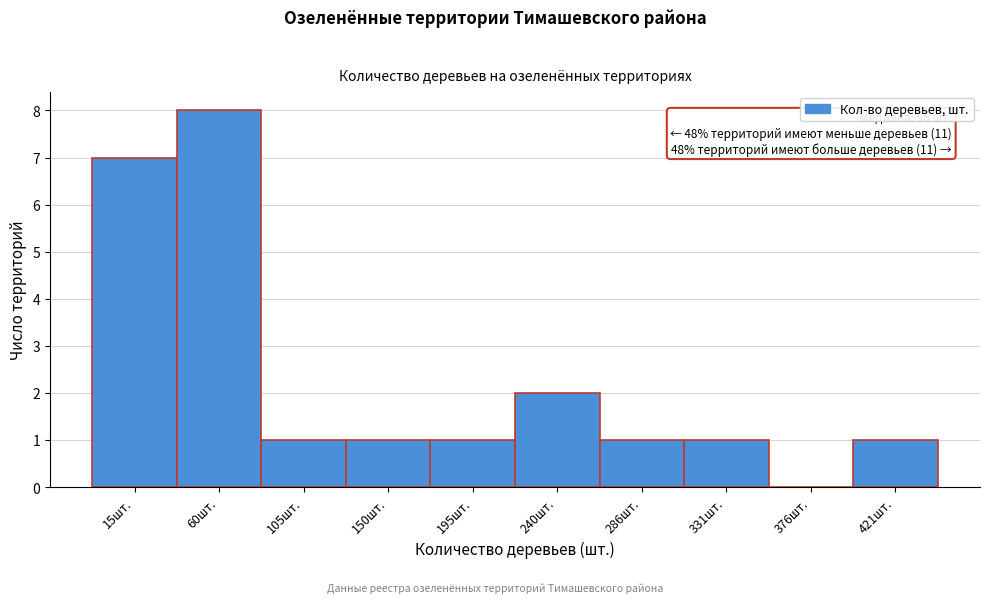

Reading left to right, transcribe all the data shown in this chart.

15шт.=7	60шт.=8	105шт.=1	150шт.=1	195шт.=1	240шт.=2	286шт.=1	331шт.=1	376шт.=0	421шт.=1